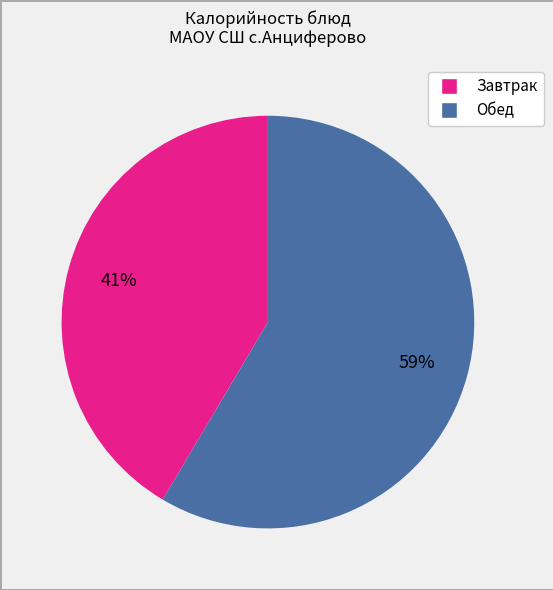

Does any single category account for the majority?

Yes